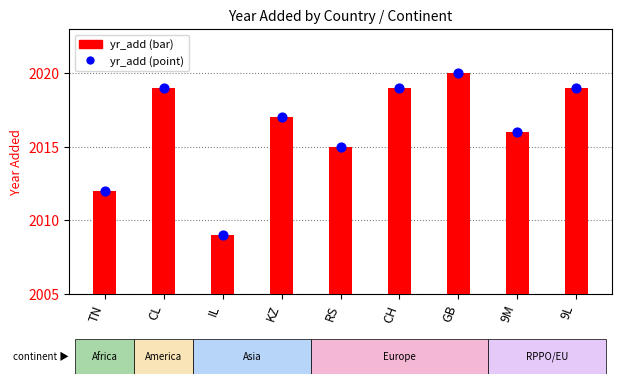

Which series contains the lowest Y value?

yr_add